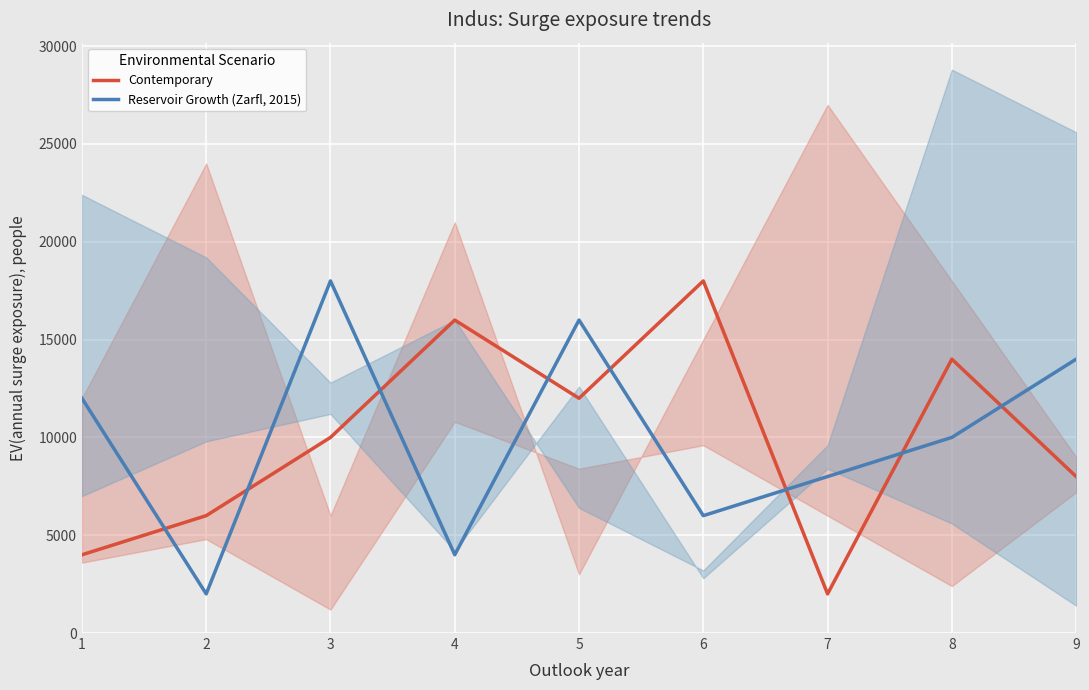

Count the Contemporary values in the range 6000 to 14000.

5